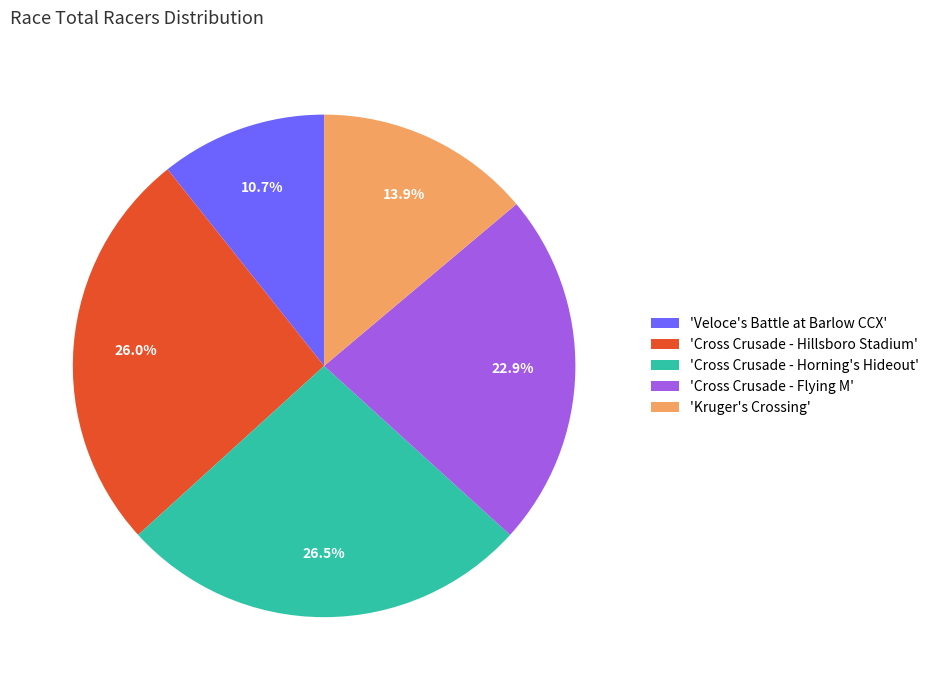

What is the total percentage of 'Cross Crusade - Hillsboro Stadium' and 'Kruger's Crossing'?

39.9%